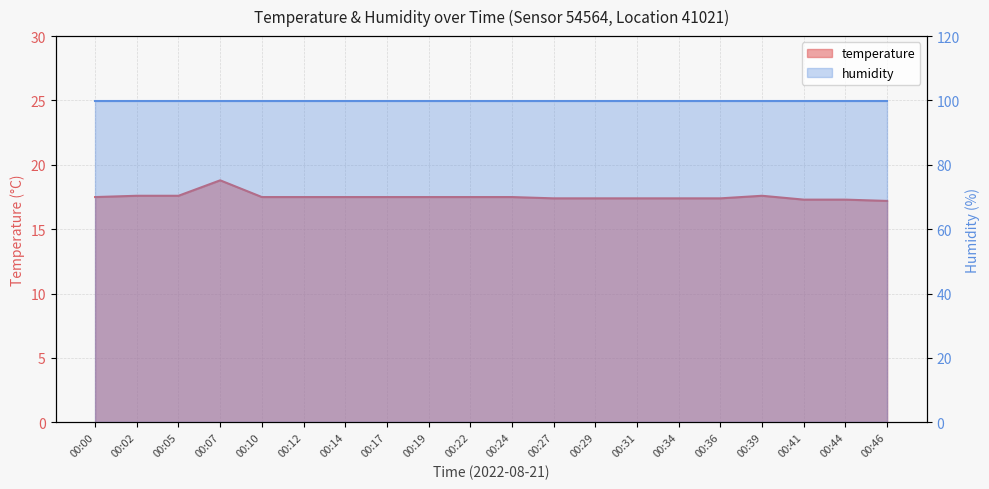

Rank the categories by value from lowest to highest.

00:46, 00:41, 00:44, 00:27, 00:29, 00:31, 00:34, 00:36, 00:00, 00:10, 00:12, 00:14, 00:17, 00:19, 00:22, 00:24, 00:02, 00:05, 00:39, 00:07